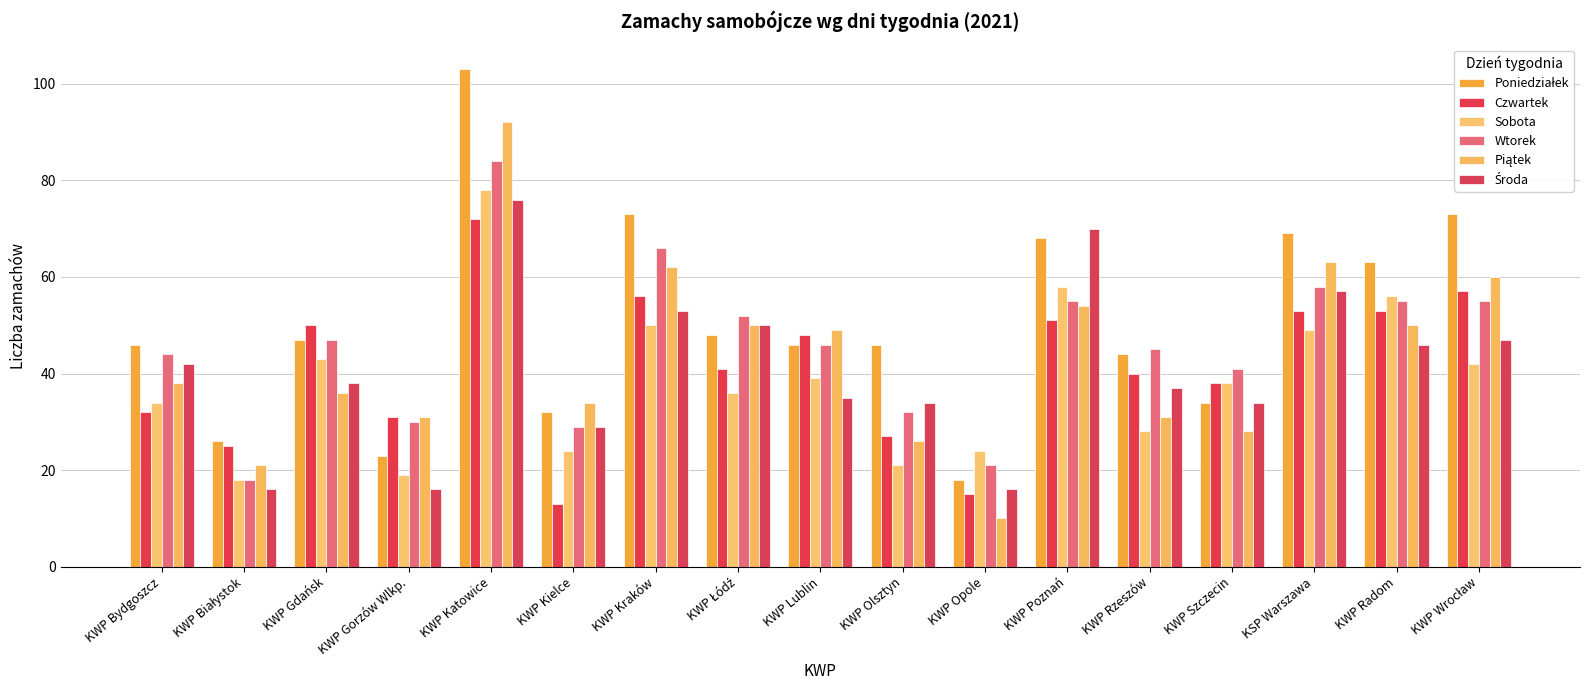

At which category is the sum across all series the highest?

KWP Katowice